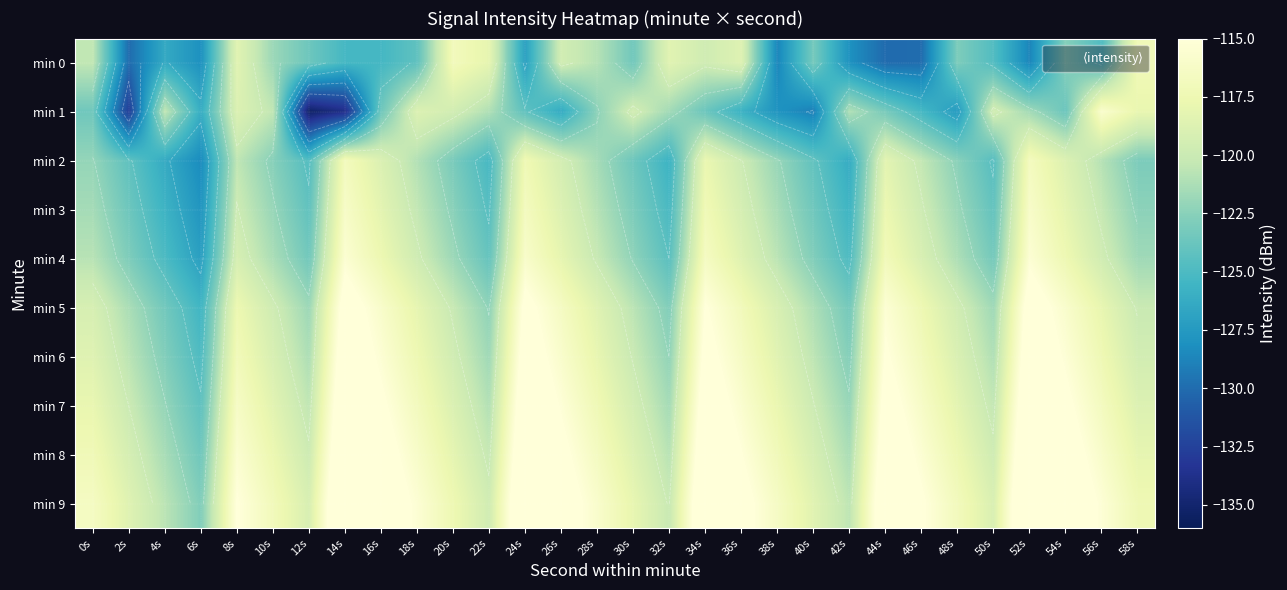

How many data points in 0 are above -123?

13